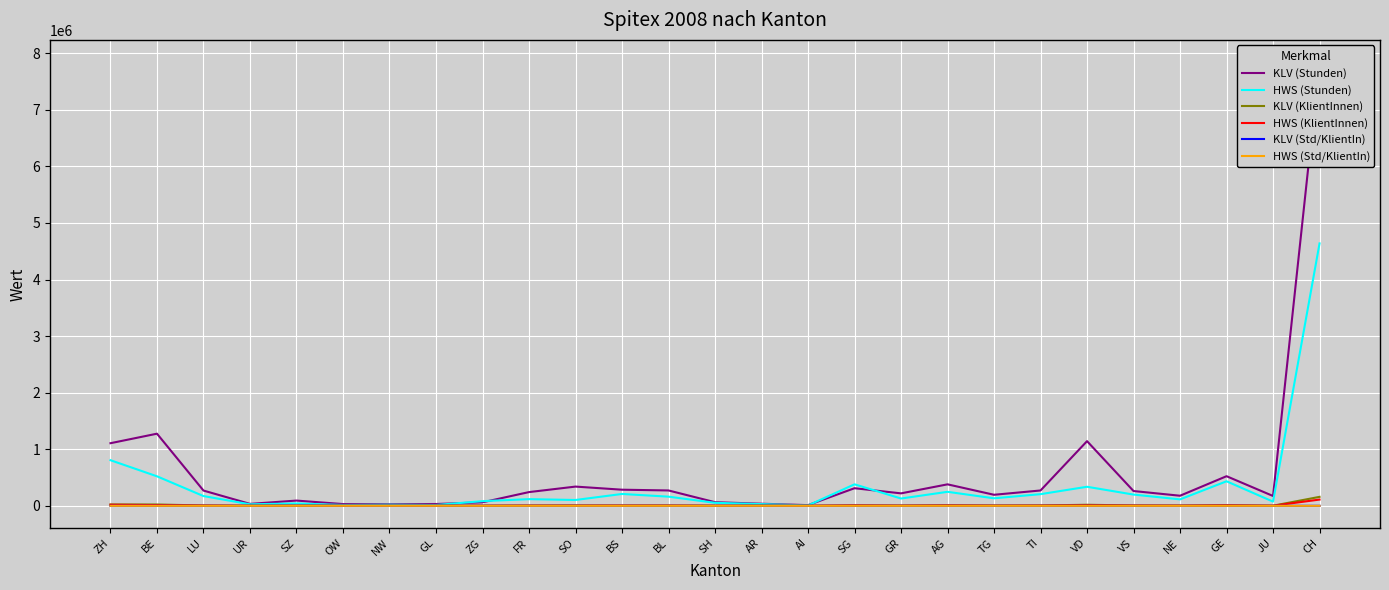

True or false: KLV (Stunden) has more than 2 points higher than both neighbors.

True